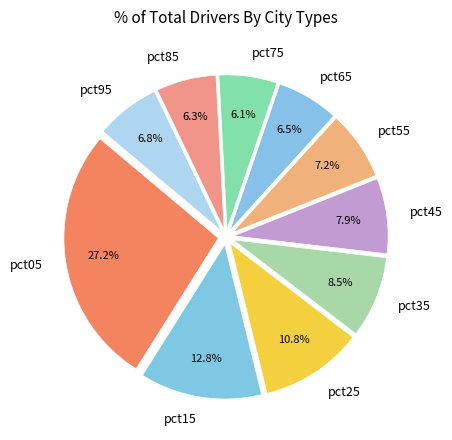

How many slices are in this pie chart?

10